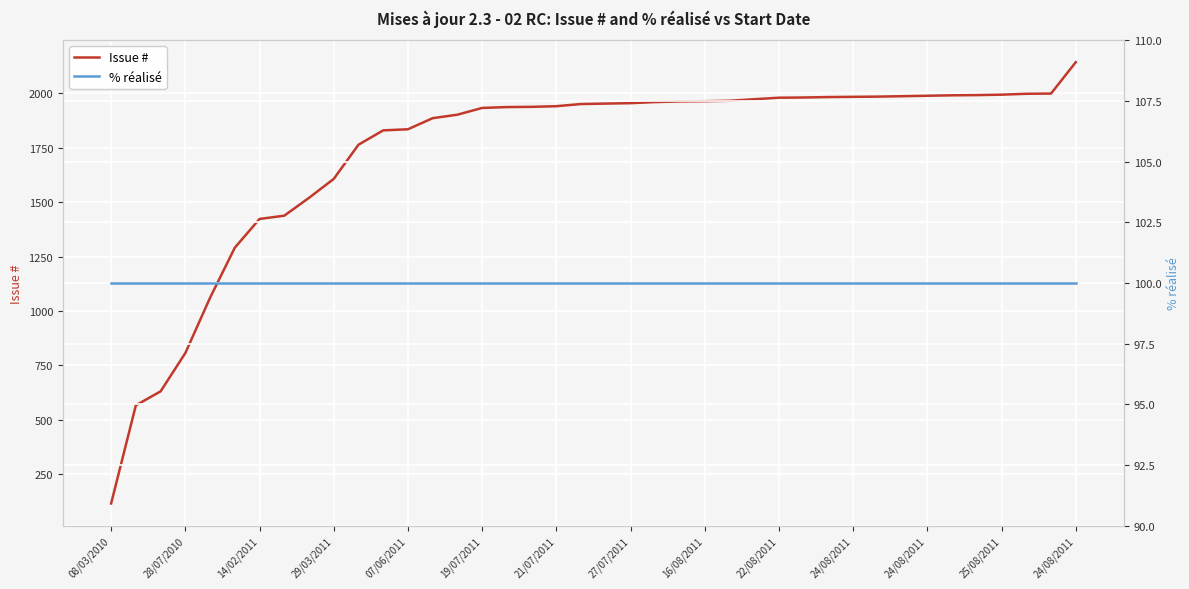

True or false: Issue # has a value of 380 at 14/02/2011.

False